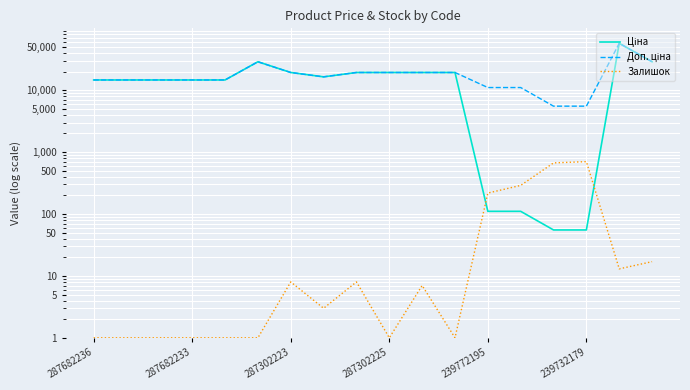

True or false: Доп. ціна has a value of 79657.1 at 16.

False